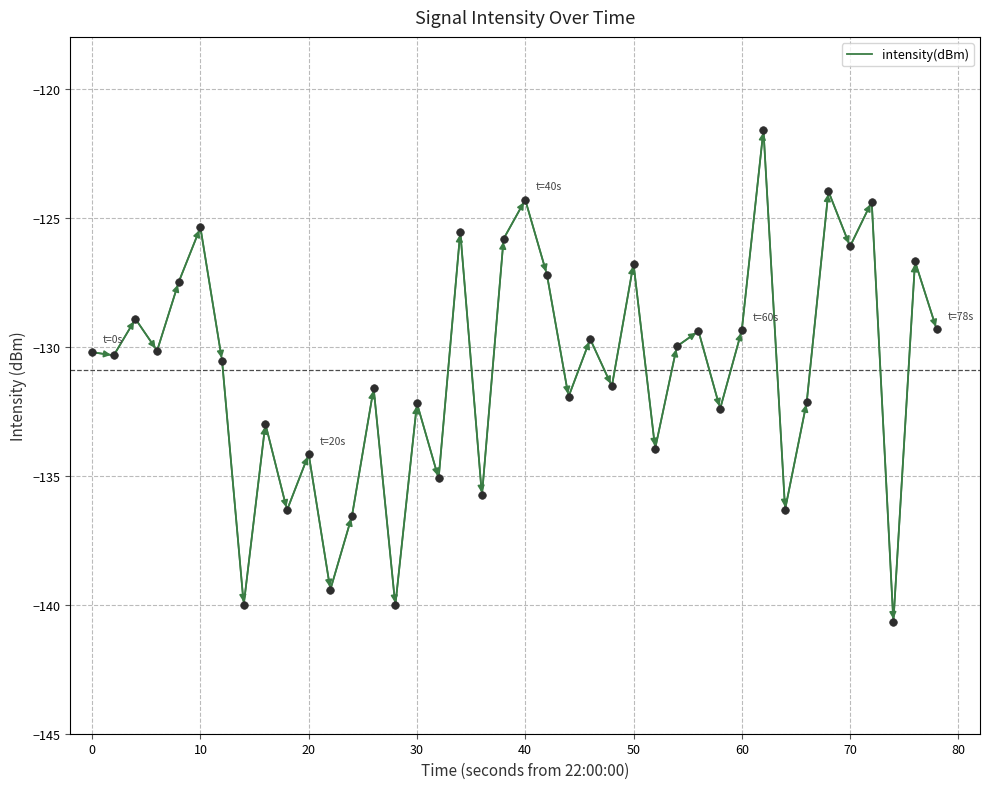

What is the maximum value shown in the chart?

-121.6